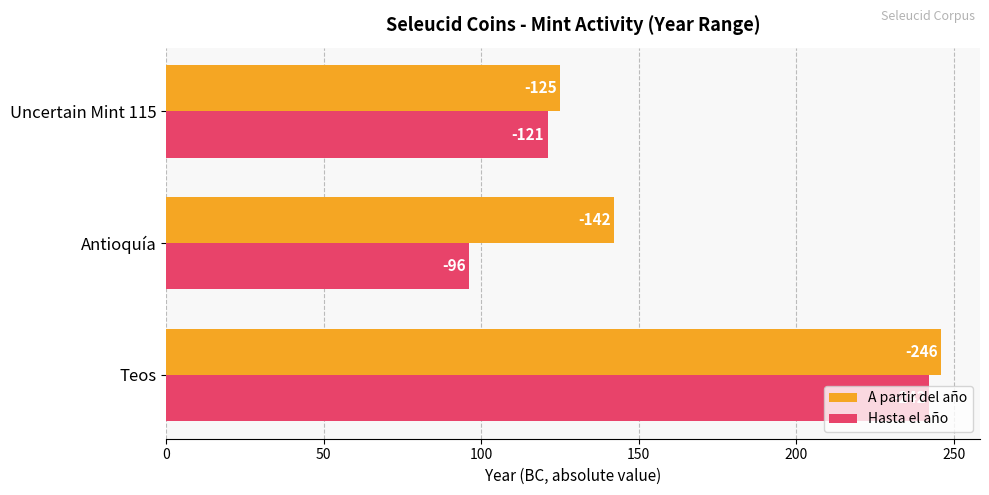

What are all the series names shown in the legend?

A partir del año, Hasta el año